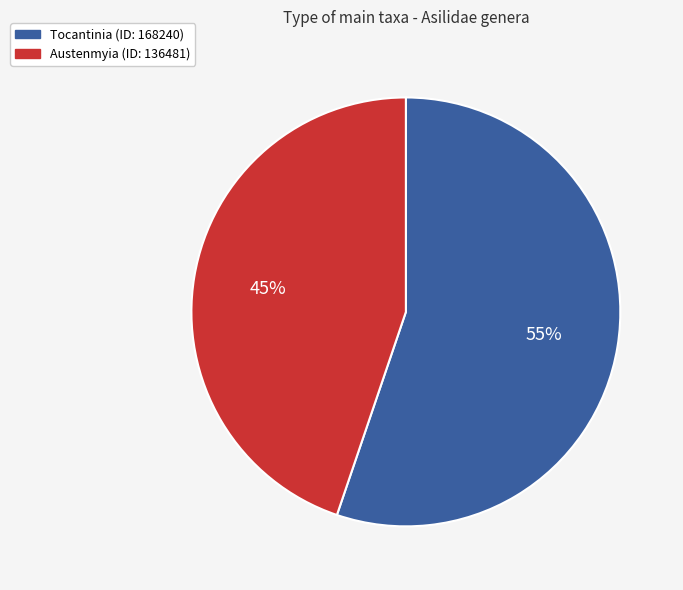

To the nearest percent, what is the average slice percentage?

50%